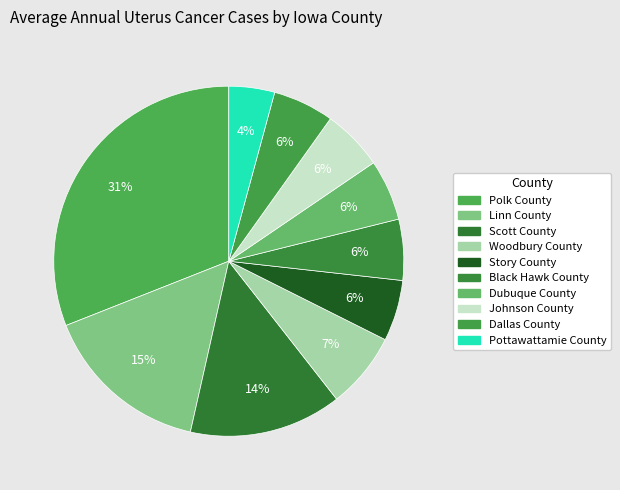

Does Linn County account for over 50% of the chart?

No